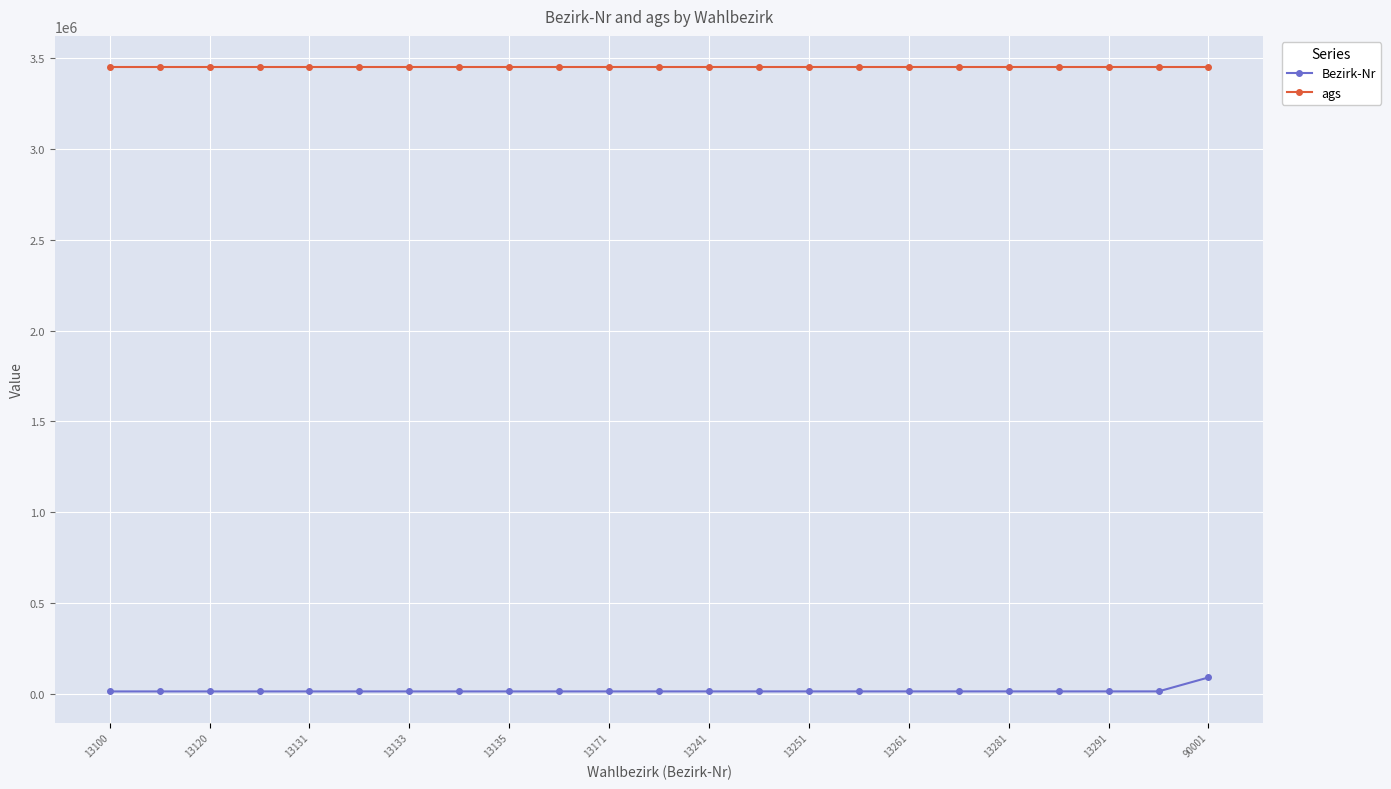

List the series in order of their overall mean, highest first.

ags, Bezirk-Nr